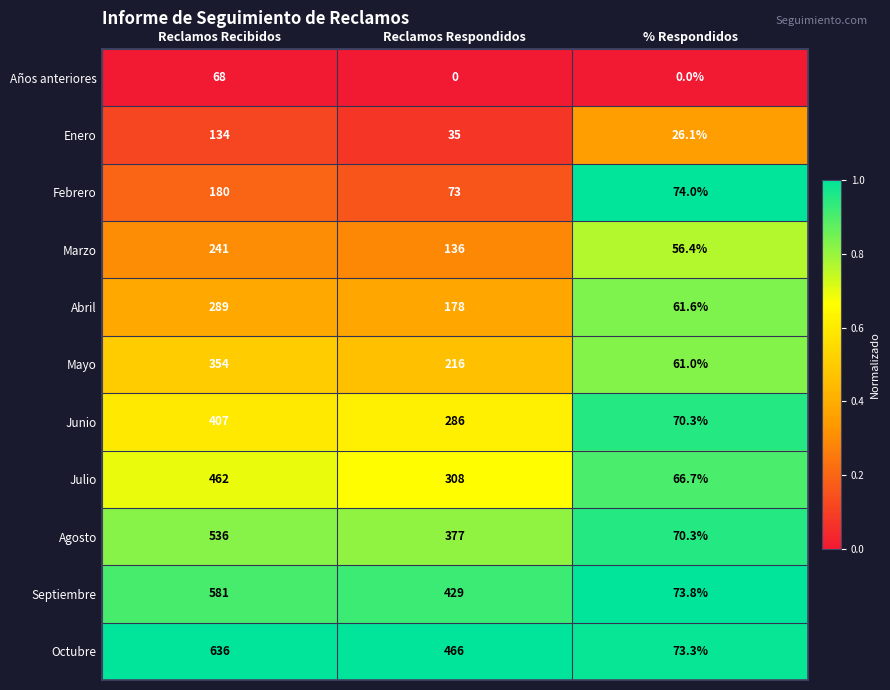

Between Reclamos Recibidos and Reclamos Respondidos, which series saw the biggest shift?

Octubre